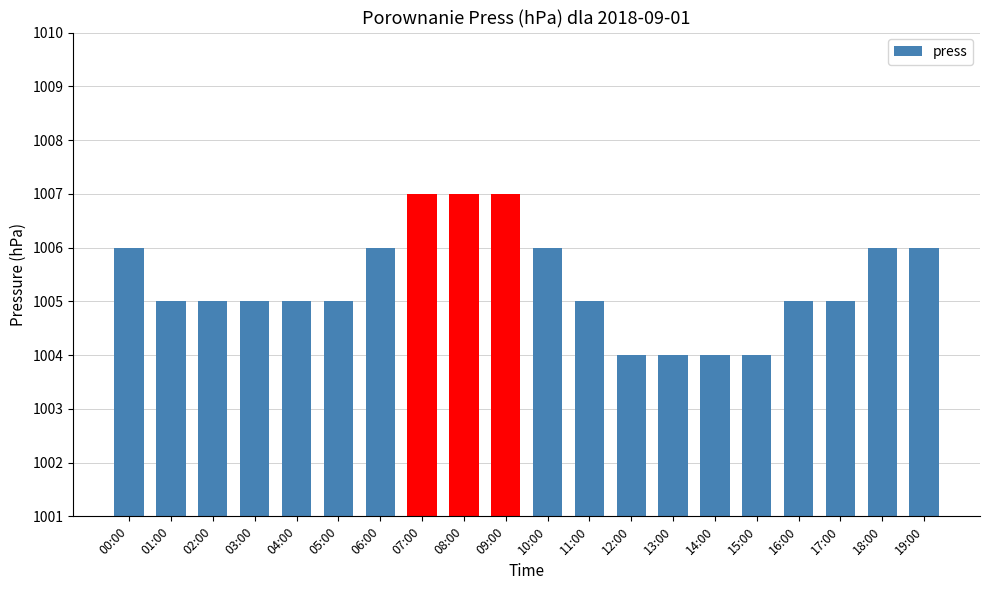

Is it true that the value at 07:00 is 1007?

True